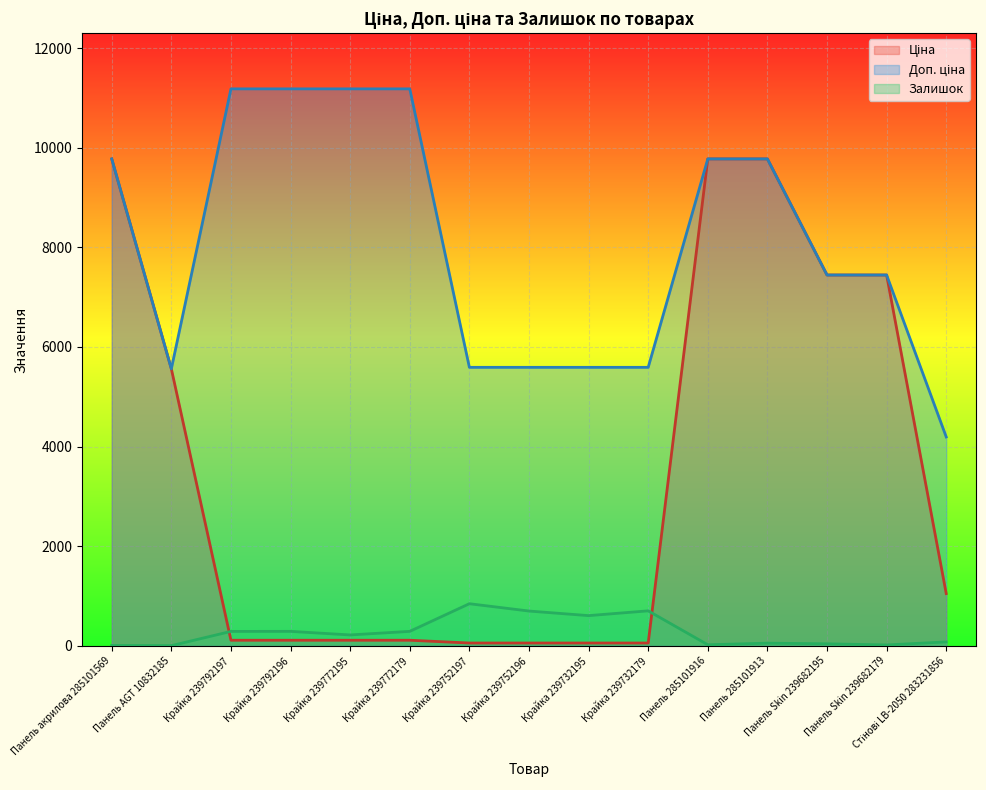

Reading left to right, list all the values displayed in this chart.

Ціна: 9775.5	5560.3	111.8	111.8	111.8	111.8	55.9	55.9	55.9	55.9	9775.5	9775.5	7444.6	7444.6	1048.4
Доп. ціна: 9775.5	5560.3	11182.0	11182.0	11182.0	11182.0	5591.0	5591.0	5591.0	5591.0	9775.5	9775.5	7444.6	7444.6	4193.5
Залишок: 7.0	3.0	289.0	290.0	218.0	290.0	845.0	698.0	606.0	702.0	21.0	53.0	40.0	17.0	78.0